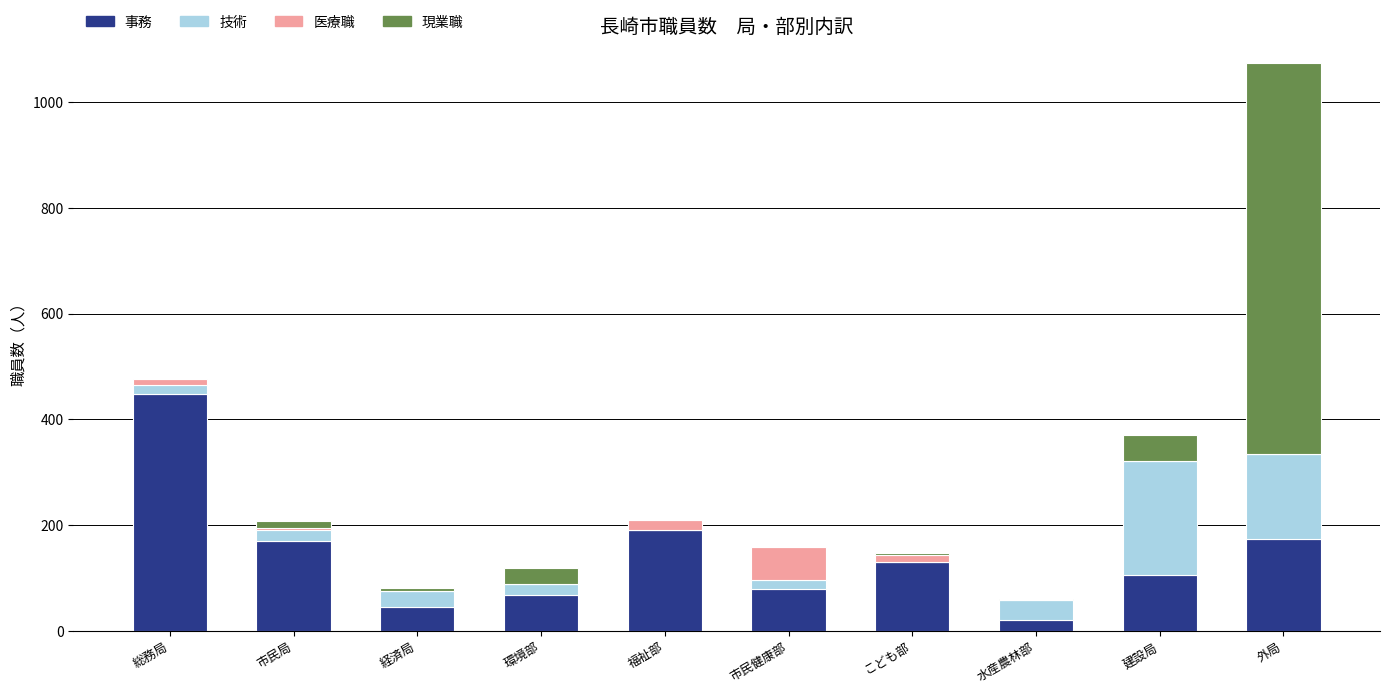

At which label does 事務 reach its peak?

総務局